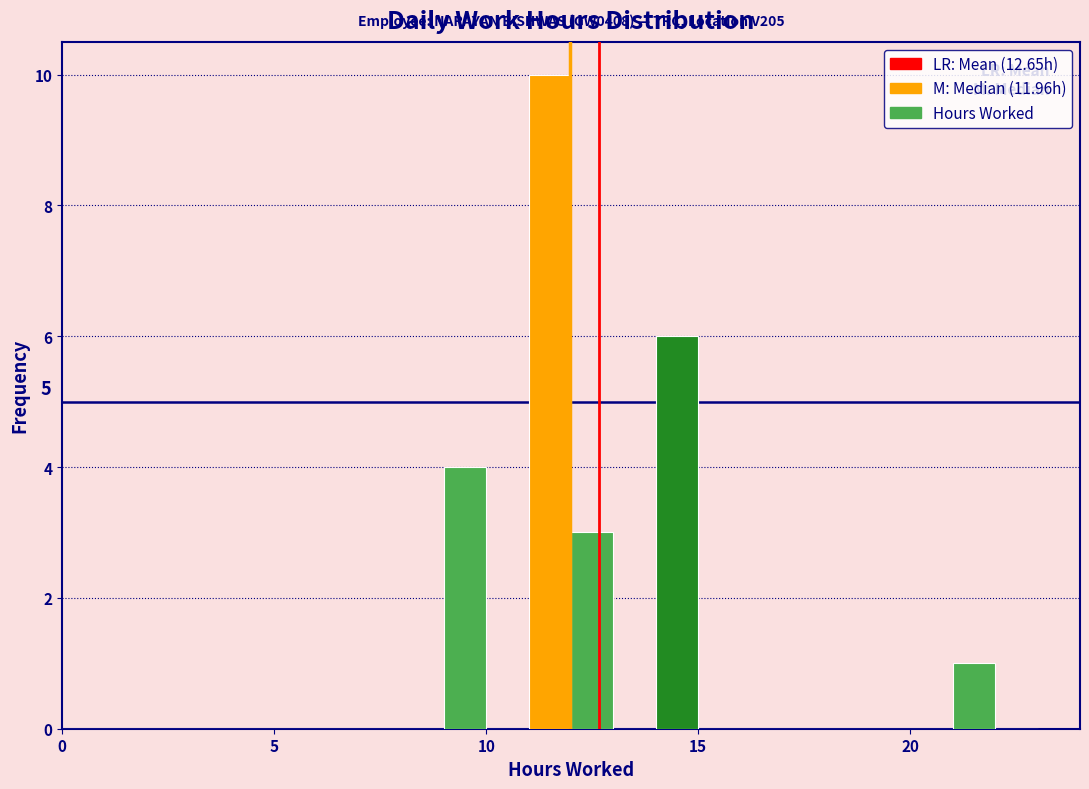

Around what value on the x-axis is the tallest bar? Give the approximate position of its centre, as read against the axis.

11.5